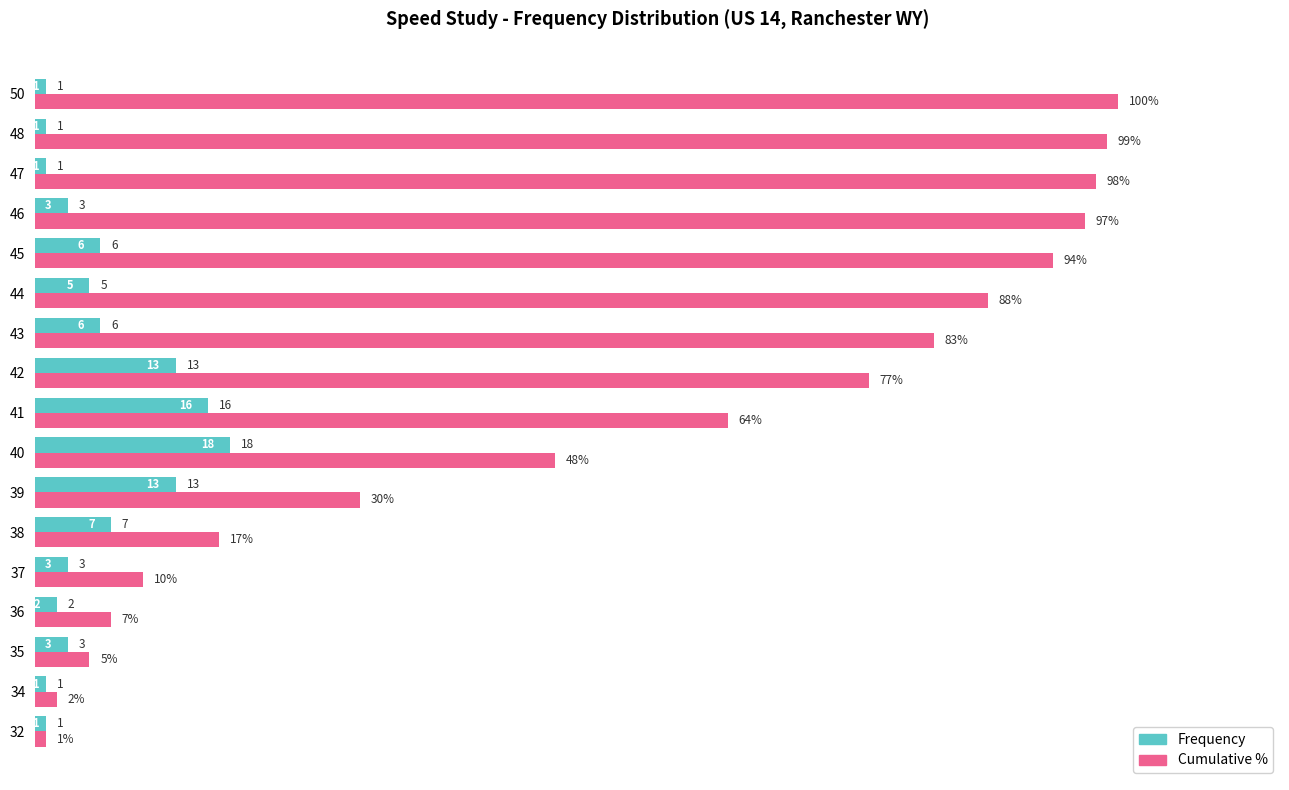

What is the difference between the highest and lowest values at 46?

94